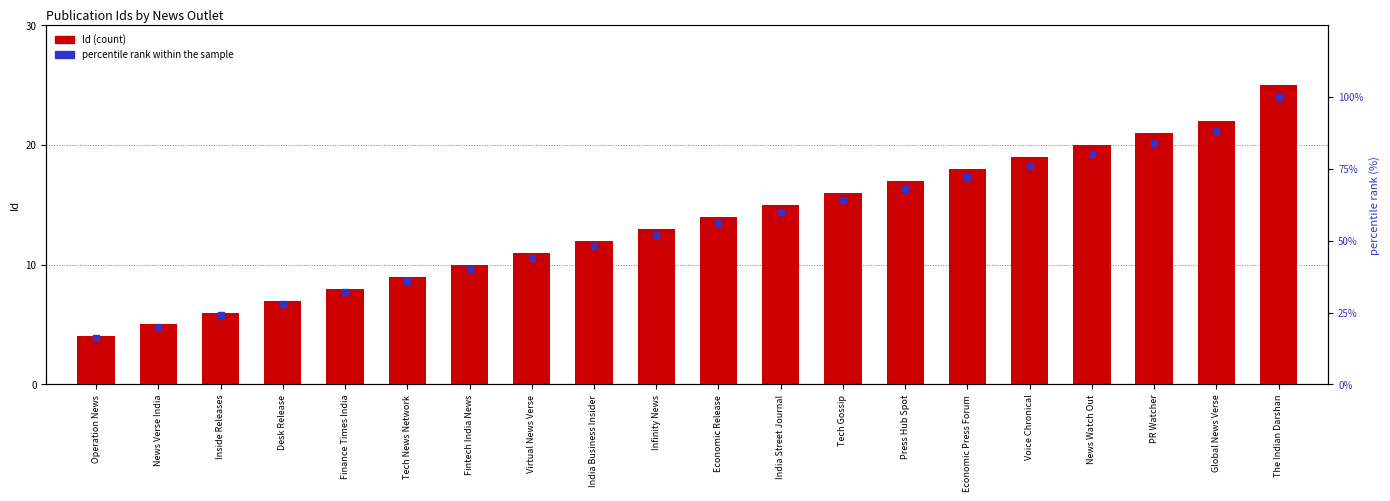

At which category is the sum across all series the highest?

The Indian Darshan